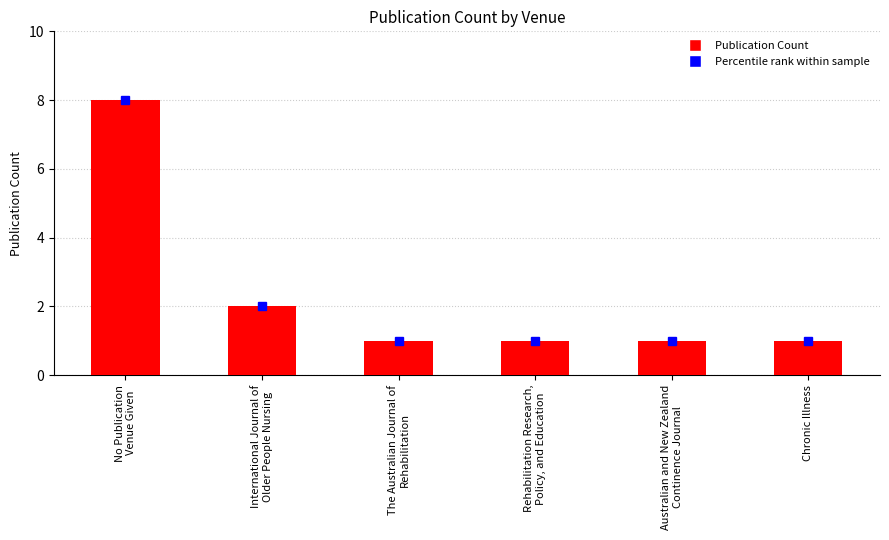

What is the maximum value shown in the chart?

8